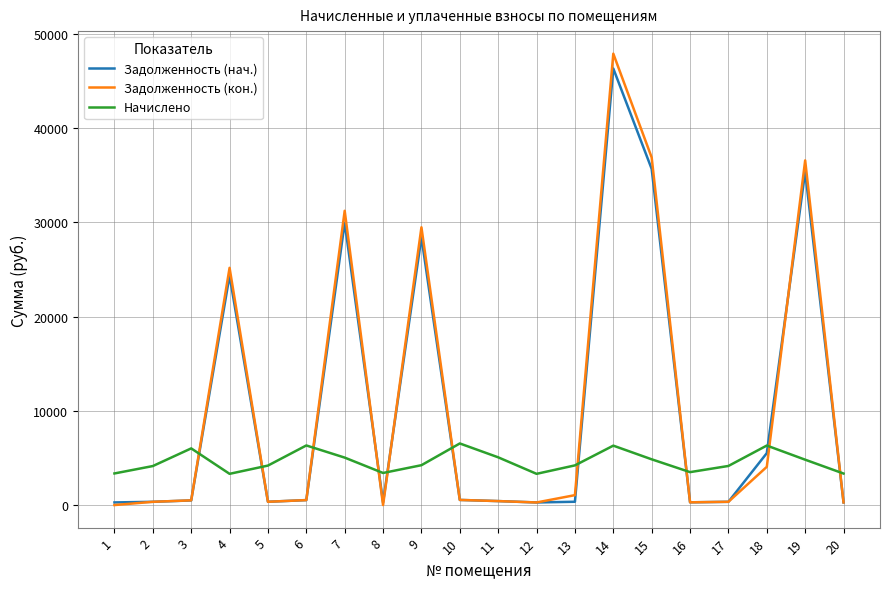

What is the maximum value shown in the chart?

47878.9